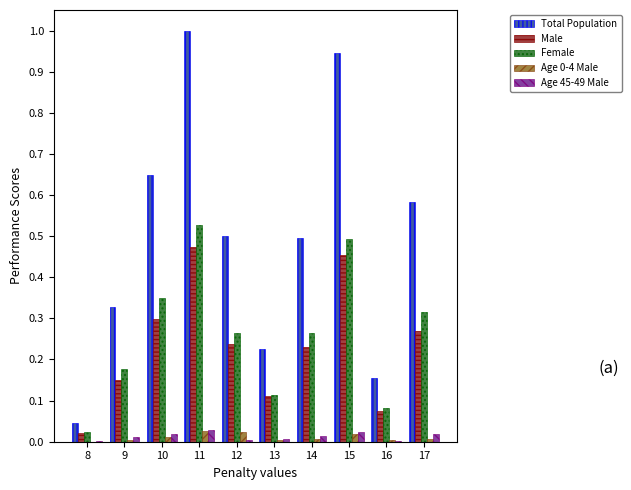

The Age 0-4 Male series shows 0.0 at 13. True or false?

True